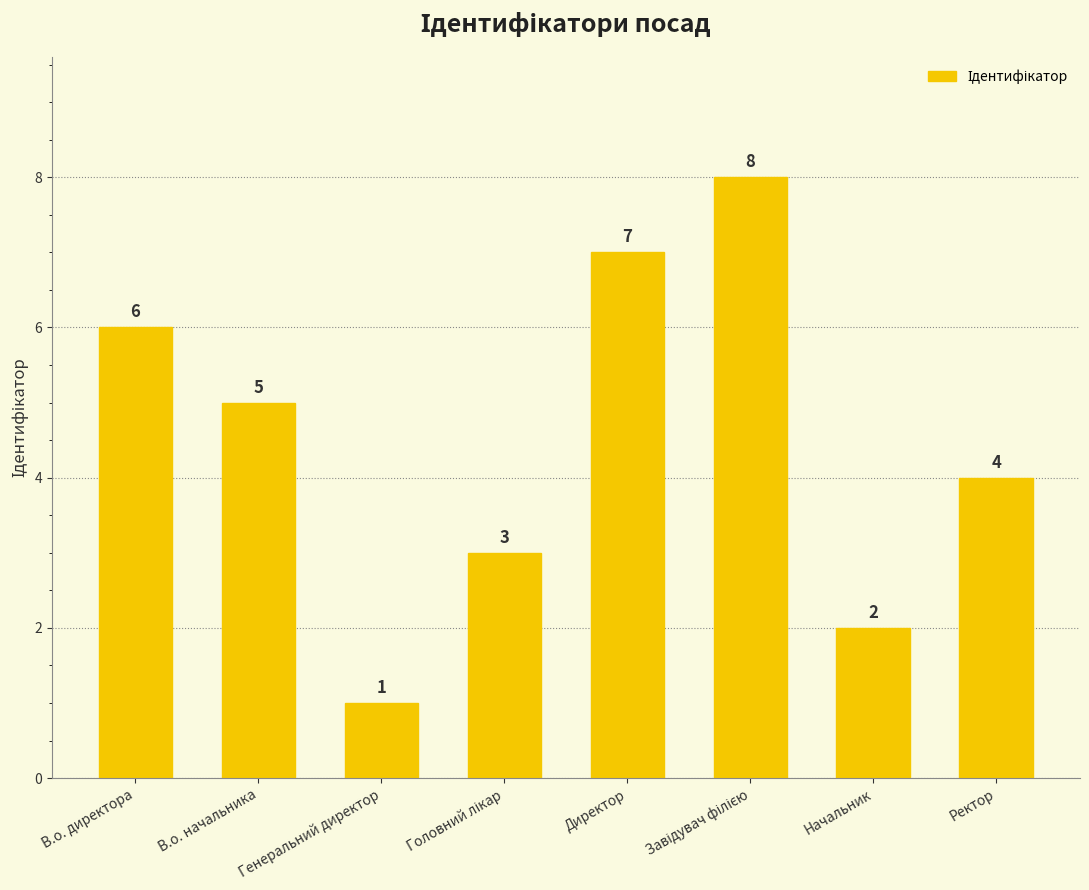

What is the difference between the maximum and second lowest values?

6